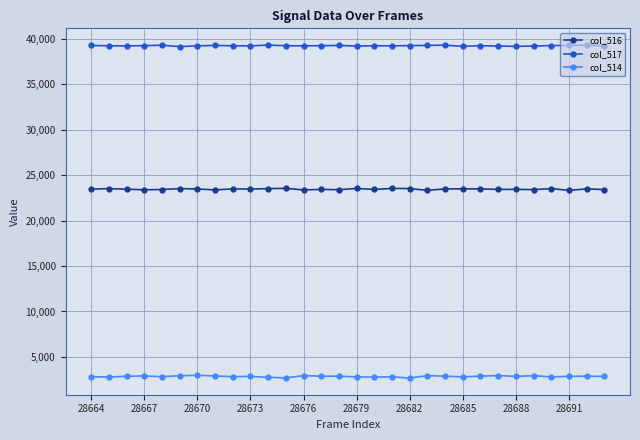

List the series in order of their overall mean, highest first.

col_517, col_516, col_514